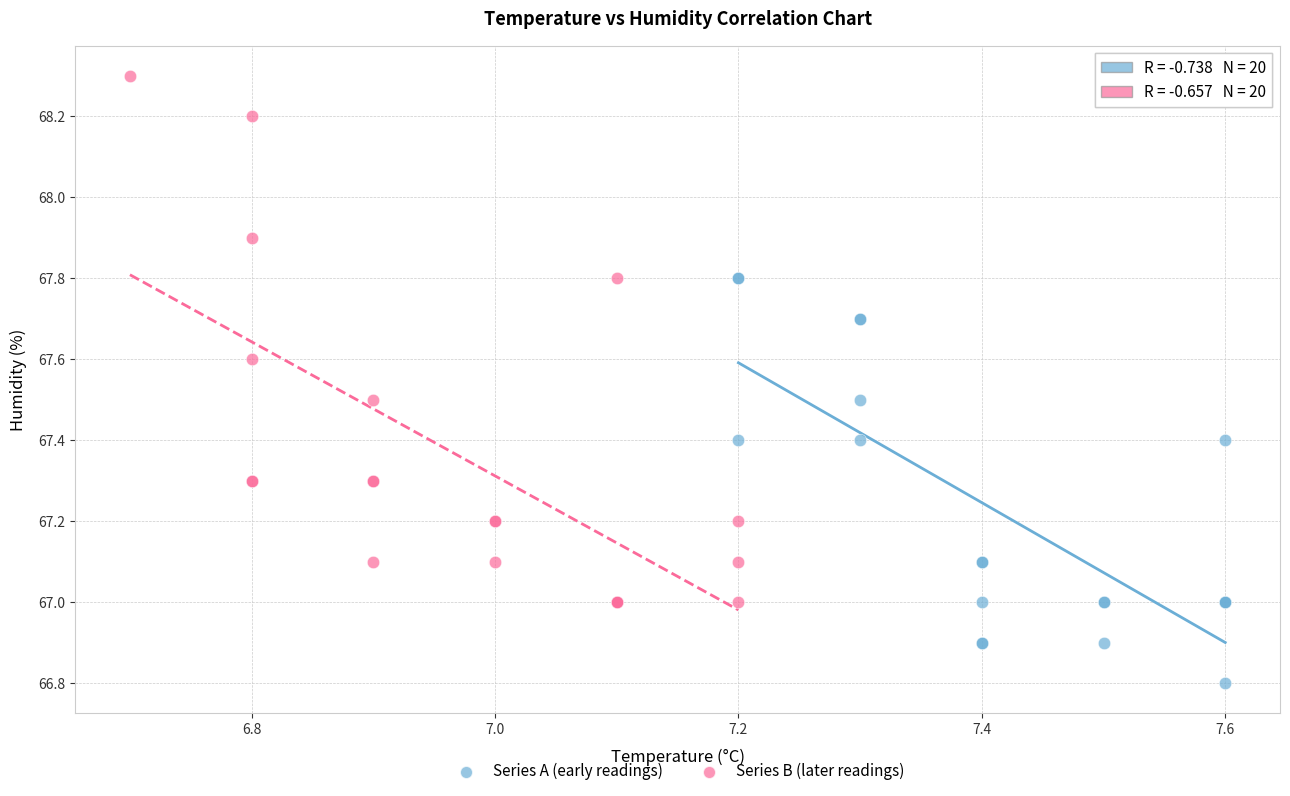

What are all the series names shown in the legend?

Series A (early readings), Series B (later readings)